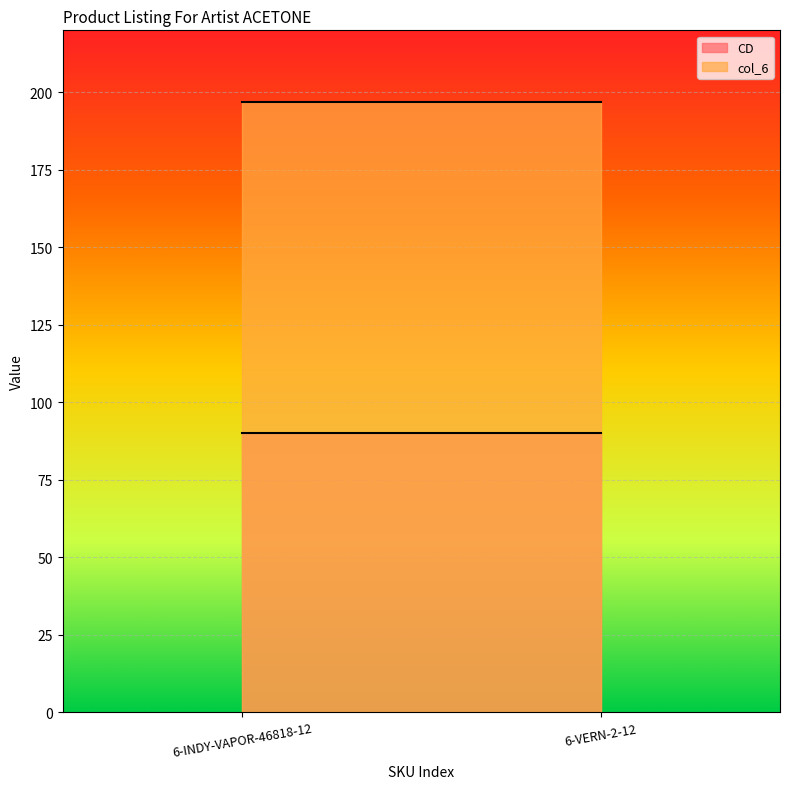

Is the value of col_6 at 6-VERN-2-12 greater than the value of CD at 6-VERN-2-12?

Yes